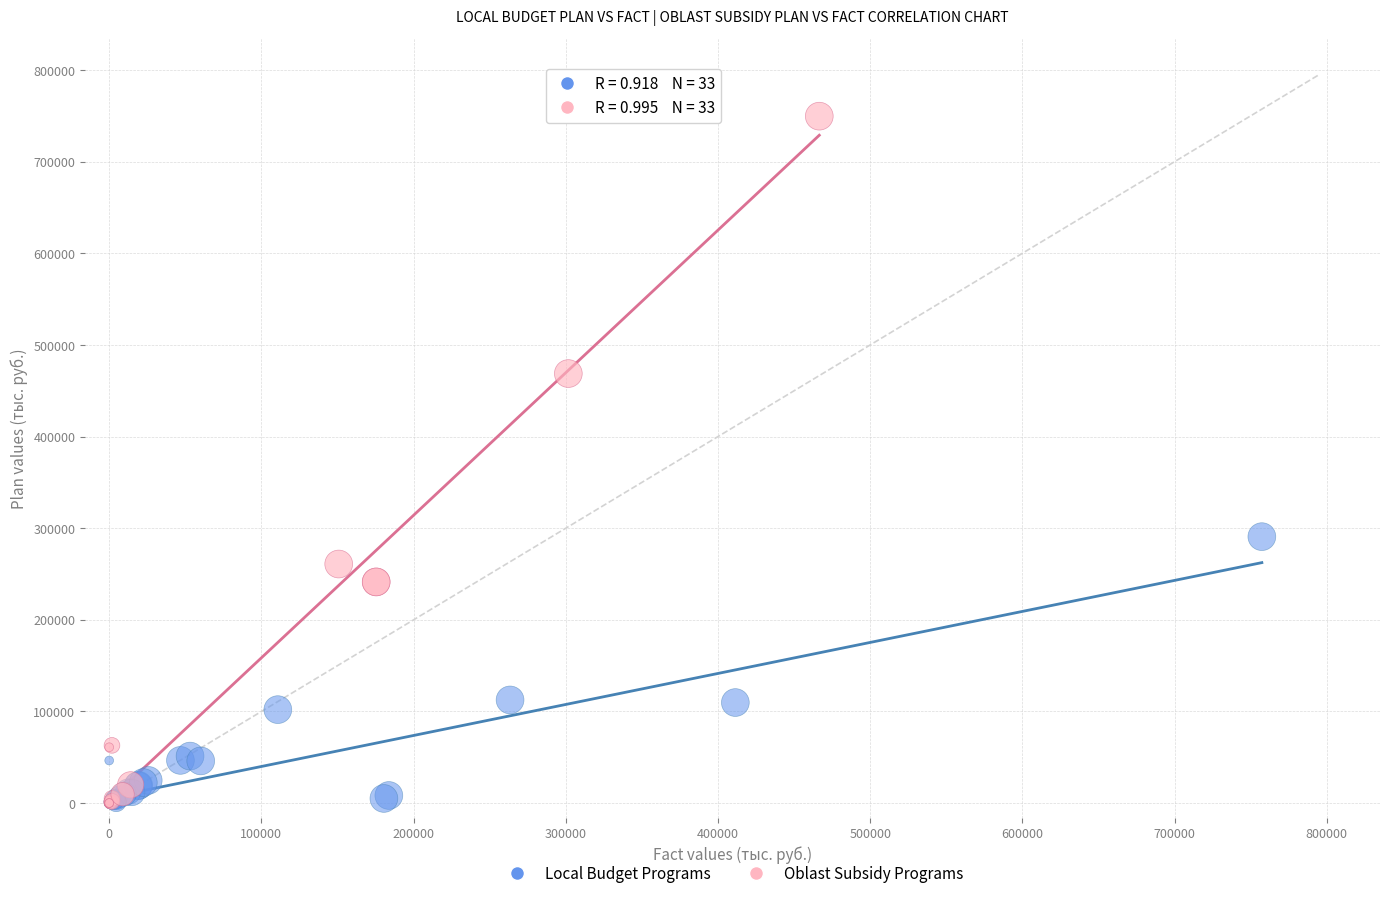

Which series has the widest spread of Y values?

Oblast Subsidy Programs